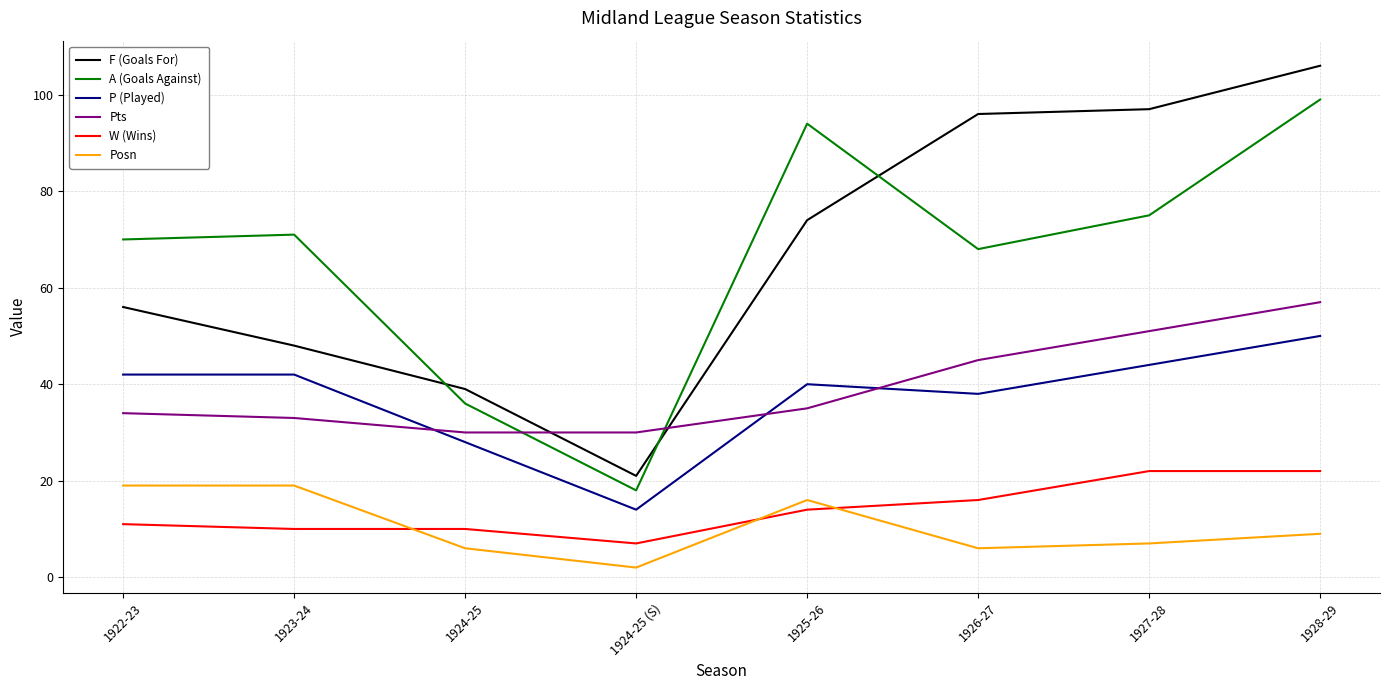

How many values in the Posn series are below 9?

4